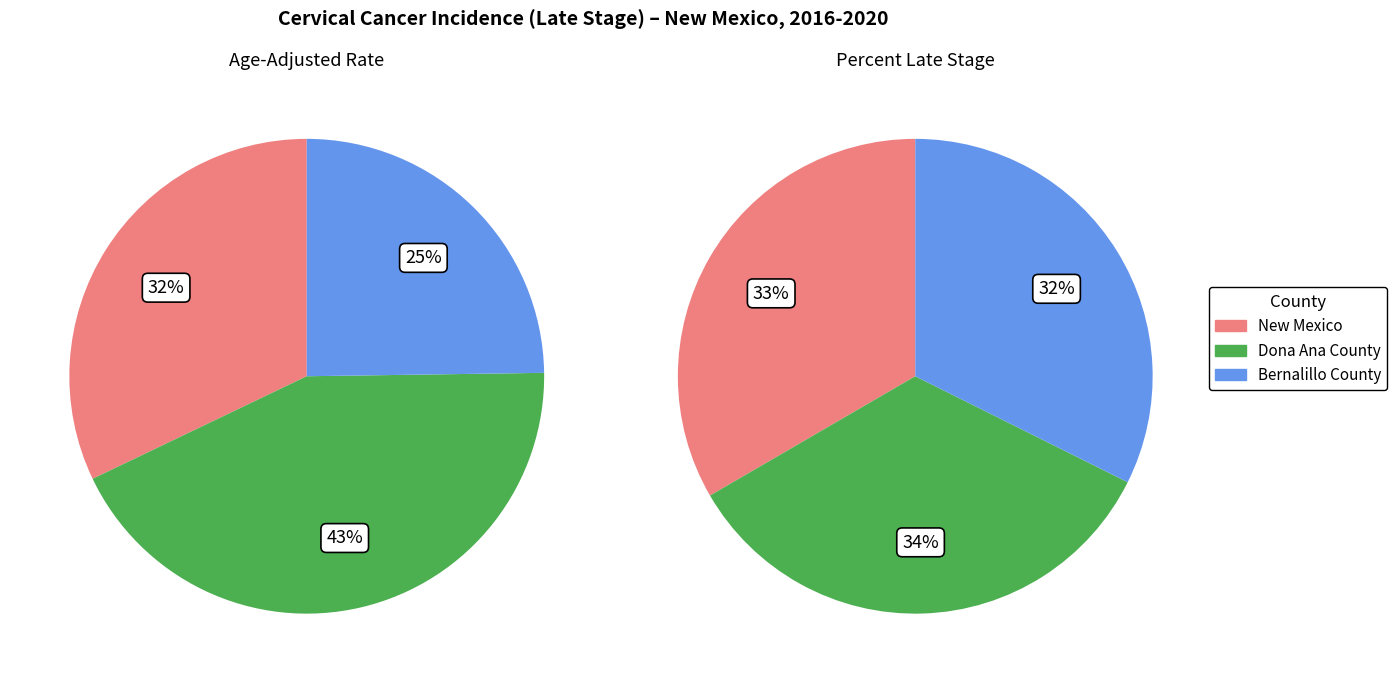

The Dona Ana County slice represents 58% of the pie. True or false?

False